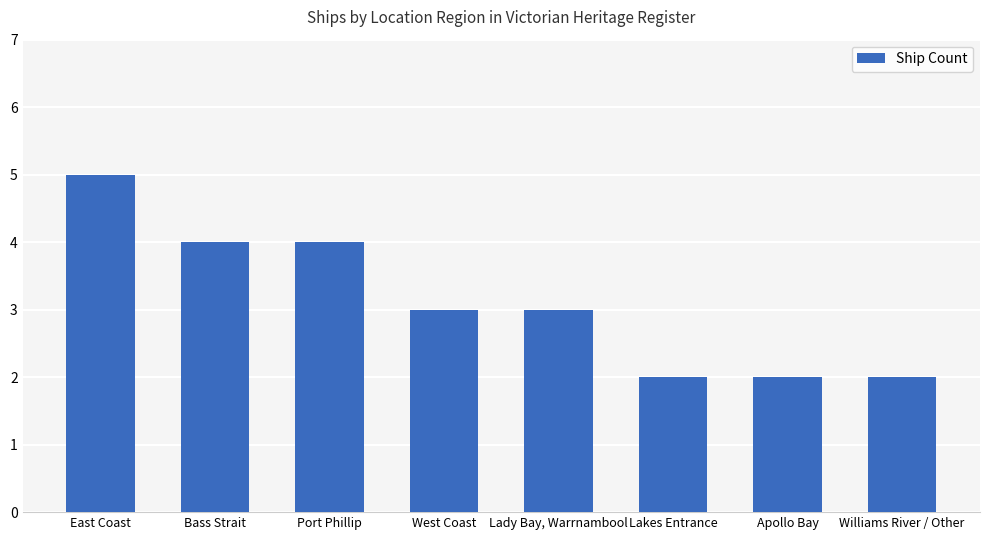

Which category has the highest value across all series?

East Coast